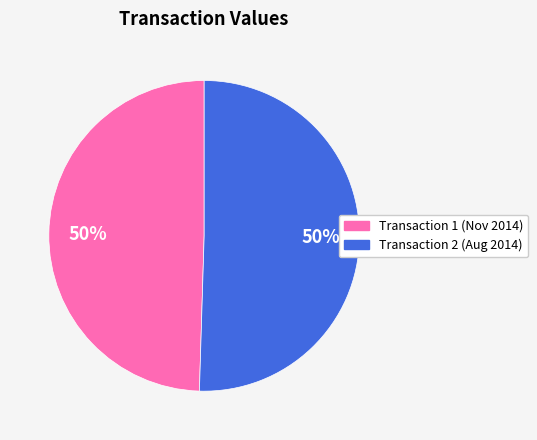

To the nearest percent, what is the average slice percentage?

50%